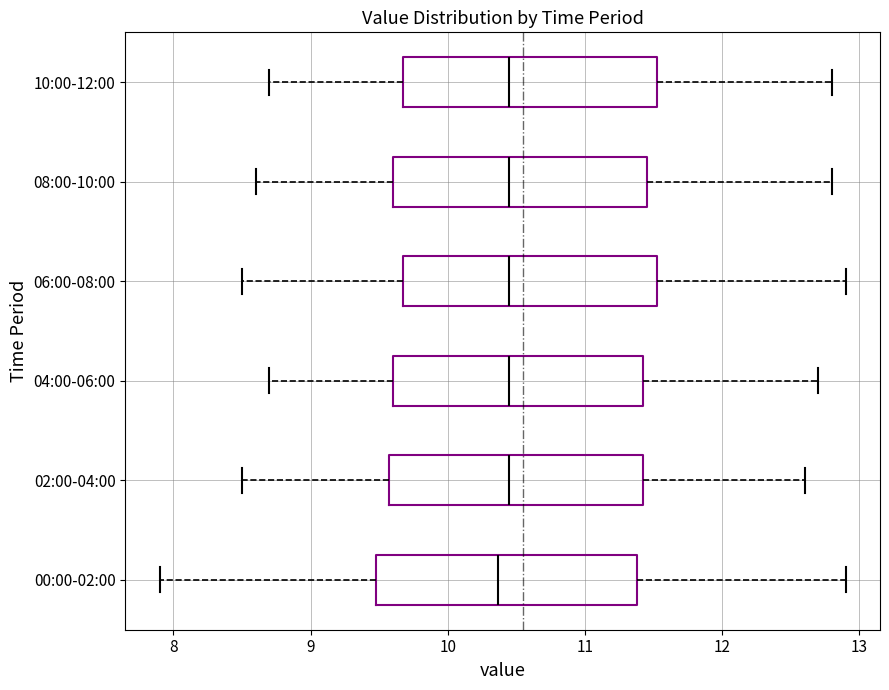

Reading bottom to top, transcribe this box plot: for each box, give where its median line is, the range the box spans, and where its two whiskers end, as read against the x-axis. The values are not printed on the chart, so give them approximately, as read against the axis.

00:00-02:00: median 10.4, box 9.5 to 11.4, whiskers 7.9 to 12.9
02:00-04:00: median 10.5, box 9.6 to 11.4, whiskers 8.5 to 12.6
04:00-06:00: median 10.5, box 9.6 to 11.4, whiskers 8.7 to 12.7
06:00-08:00: median 10.5, box 9.7 to 11.5, whiskers 8.5 to 12.9
08:00-10:00: median 10.5, box 9.6 to 11.5, whiskers 8.6 to 12.8
10:00-12:00: median 10.5, box 9.7 to 11.5, whiskers 8.7 to 12.8